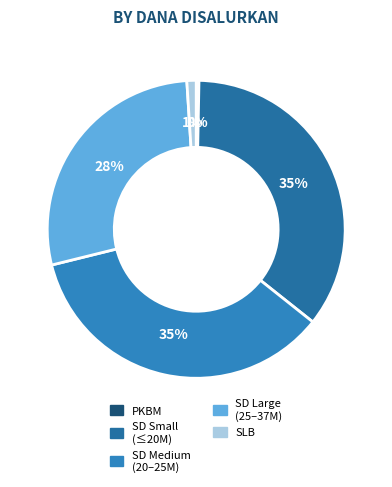

Does any single category account for the majority?

No